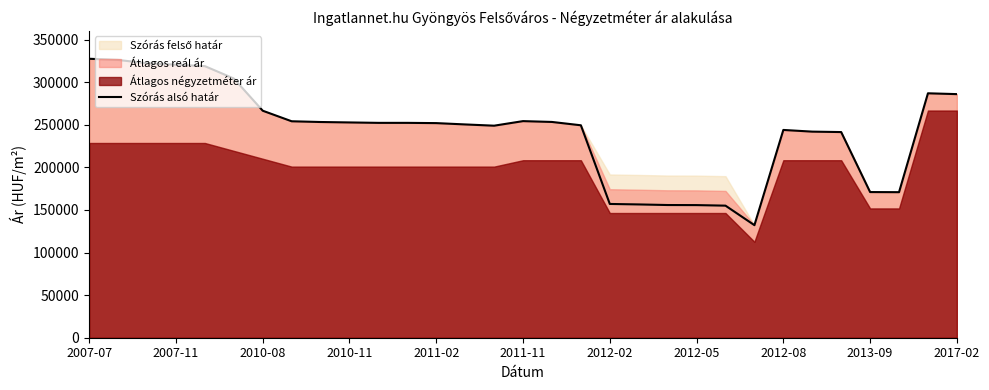

What is the label of the 1st point from the left?

2007-07